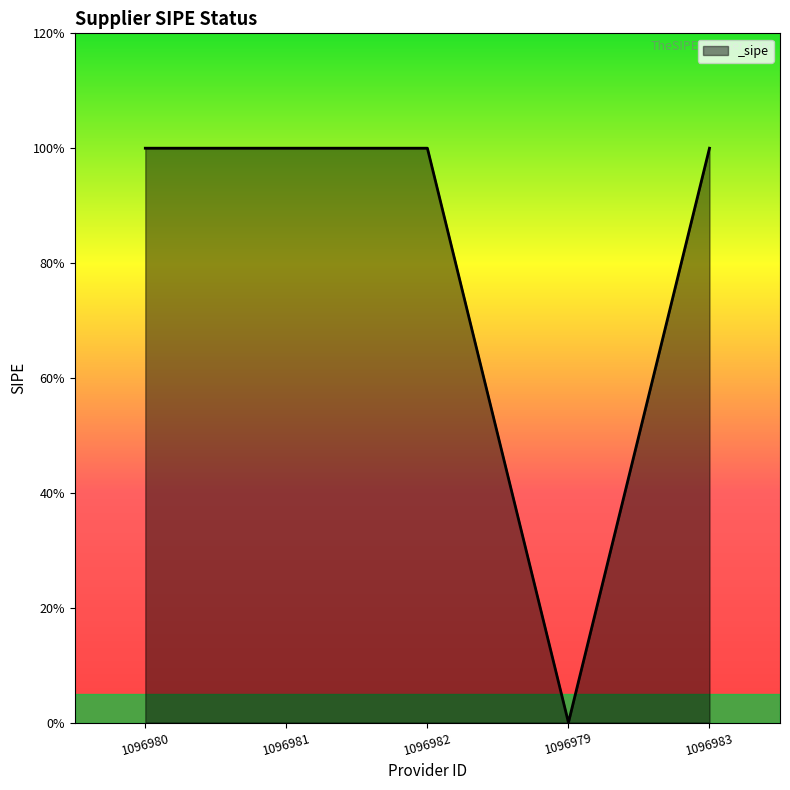

Rank the categories by value from highest to lowest.

1096980, 1096981, 1096982, 1096983, 1096979